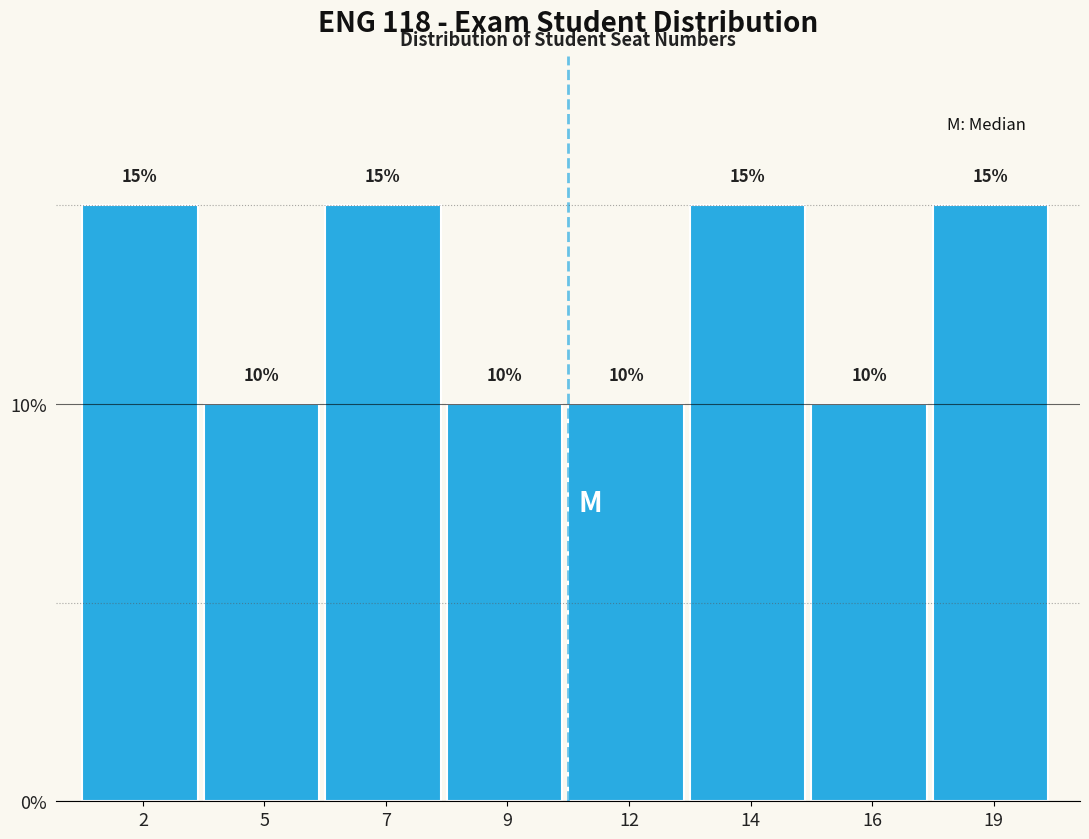

Are the bars horizontal?

No